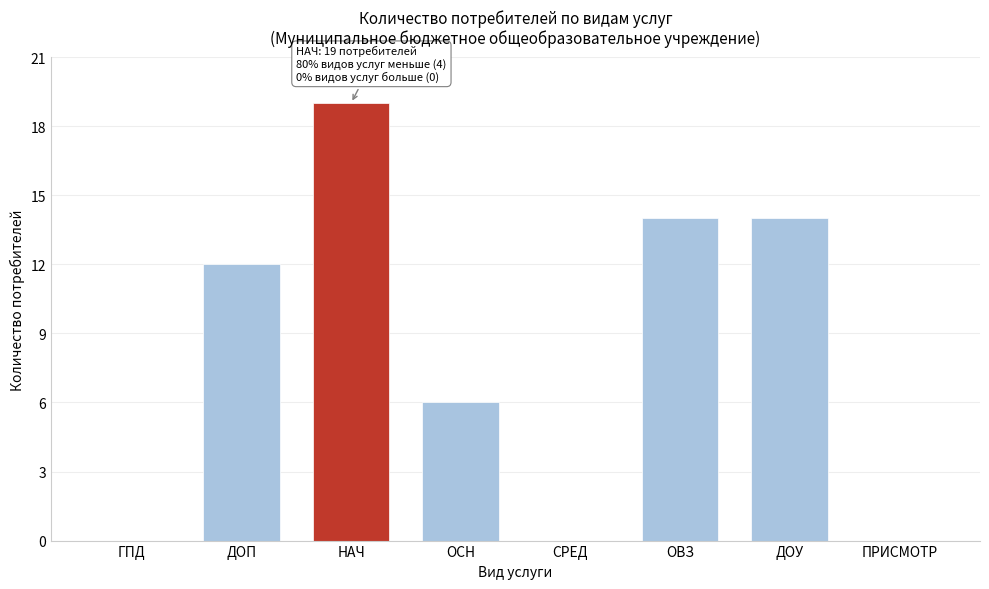

Reading left to right, transcribe all the data shown in this chart.

ГПД=0	ДОП=12	НАЧ=19	ОСН=6	СРЕД=0	ОВЗ=14	ДОУ=14	ПРИСМОТР=0